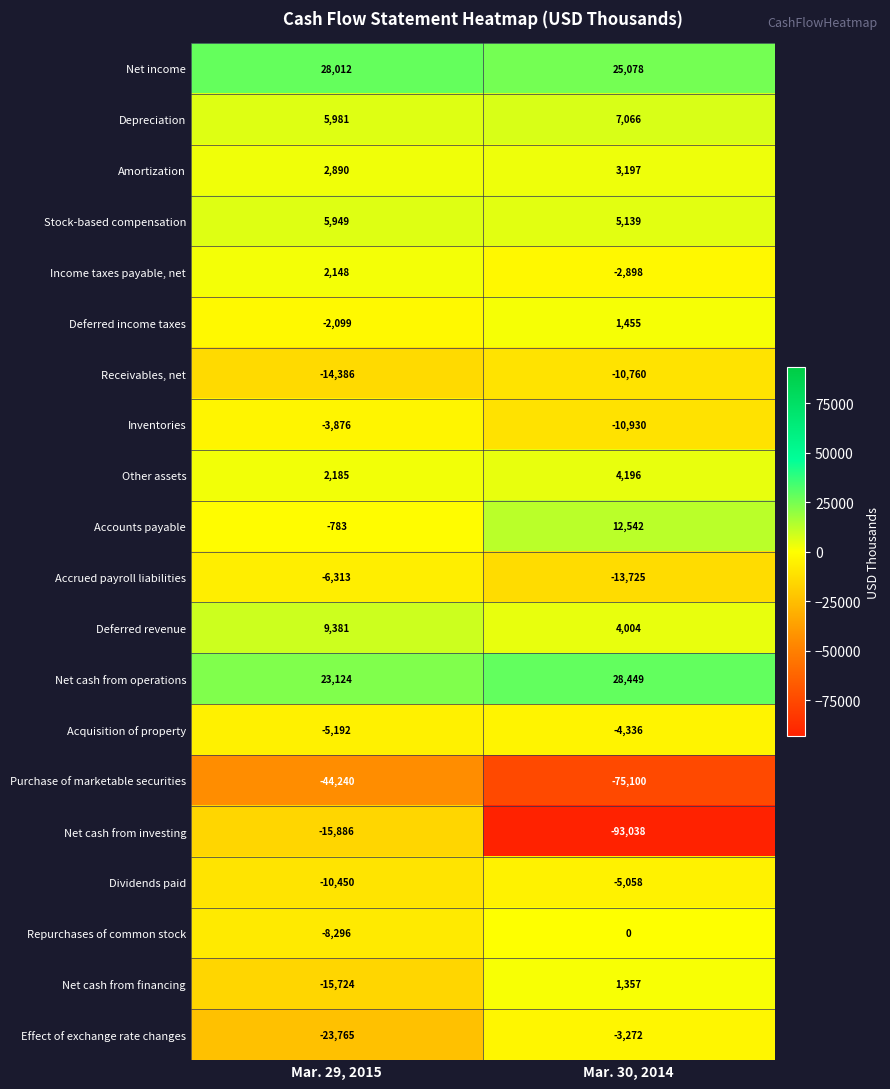

Rank the series at Mar. 30, 2014 from lowest to highest value.

Net cash from investing, Purchase of marketable securities, Accrued payroll liabilities, Inventories, Receivables, net, Dividends paid, Acquisition of property, Effect of exchange rate changes, Income taxes payable, net, Repurchases of common stock, Net cash from financing, Deferred income taxes, Amortization, Deferred revenue, Other assets, Stock-based compensation, Depreciation, Accounts payable, Net income, Net cash from operations